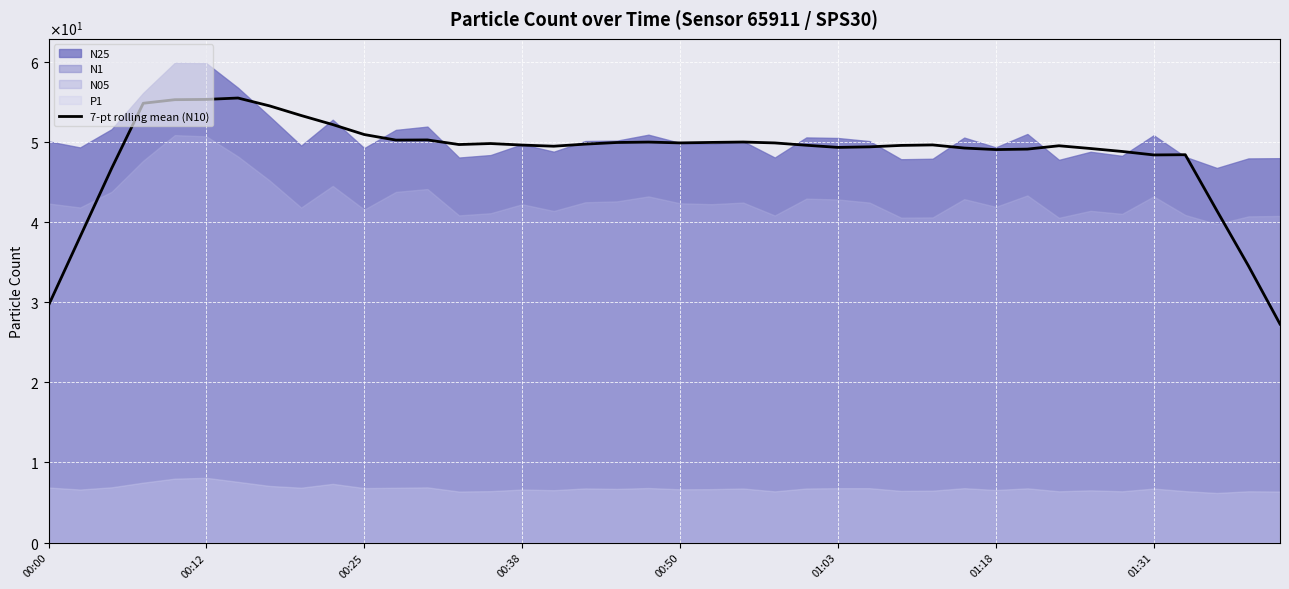

What is the value of the 34th point from the left?

49.2